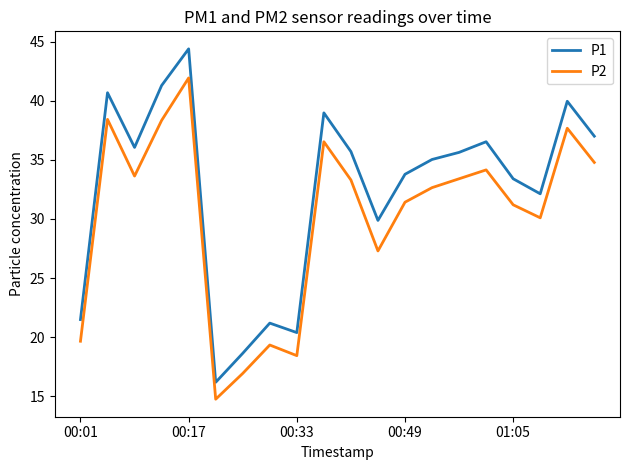

What is the sum of all P1 values?

648.3